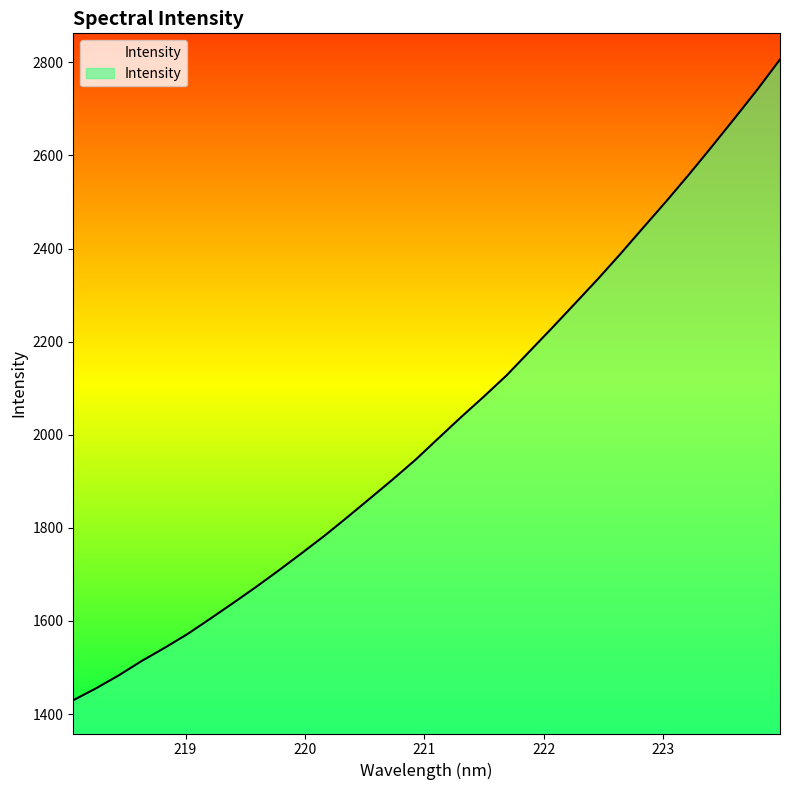

Rank the categories by value from lowest to highest.

218.0596, 218.2508, 218.442, 218.6332, 218.8244, 219.0156, 219.2067, 219.3979, 219.589, 219.7801, 219.9712, 220.1623, 220.3533, 220.5444, 220.7354, 220.9264, 221.1174, 221.3083, 221.4993, 221.6902, 221.8812, 222.0721, 222.263, 222.4538, 222.6447, 222.8355, 223.0264, 223.2172, 223.408, 223.5987, 223.7895, 223.9802